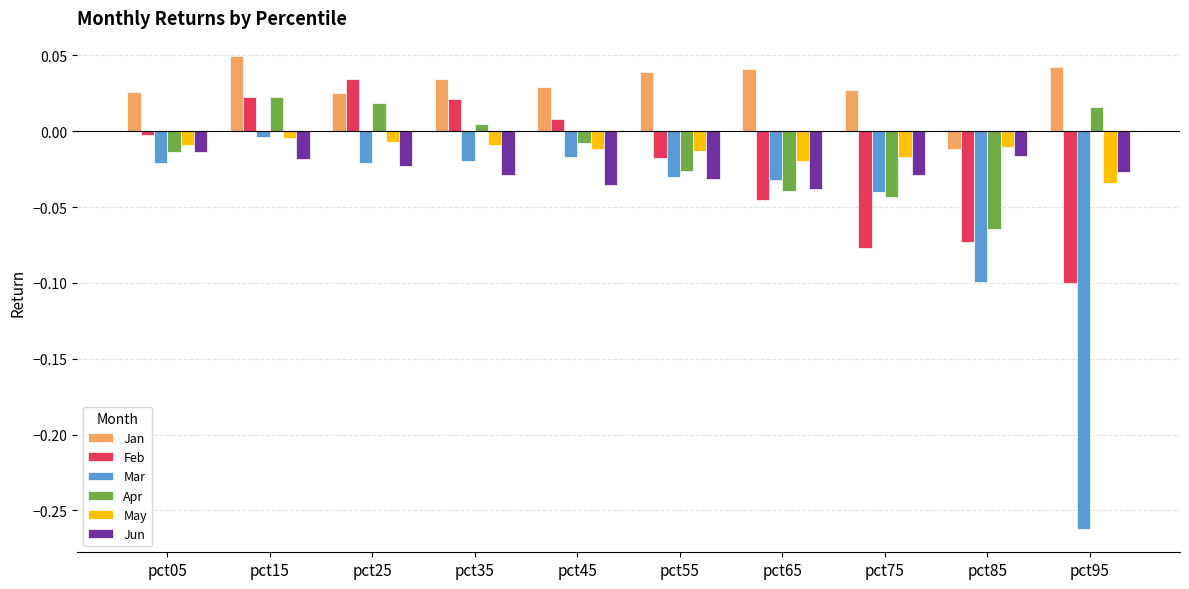

How many categories are shown in the chart?

10